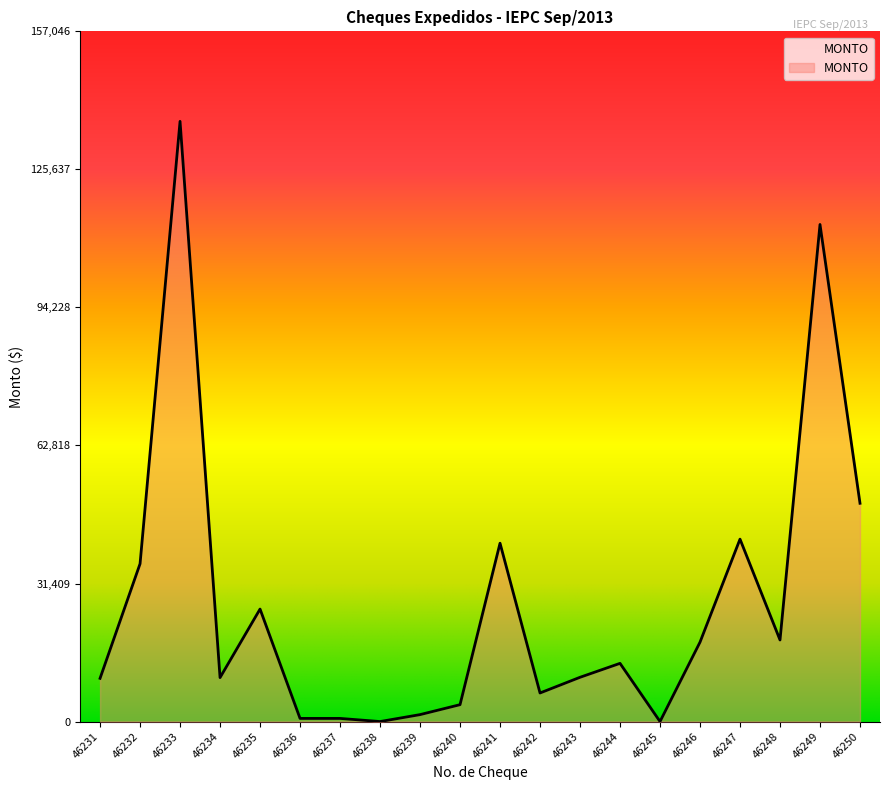

What is the average value?

26801.5